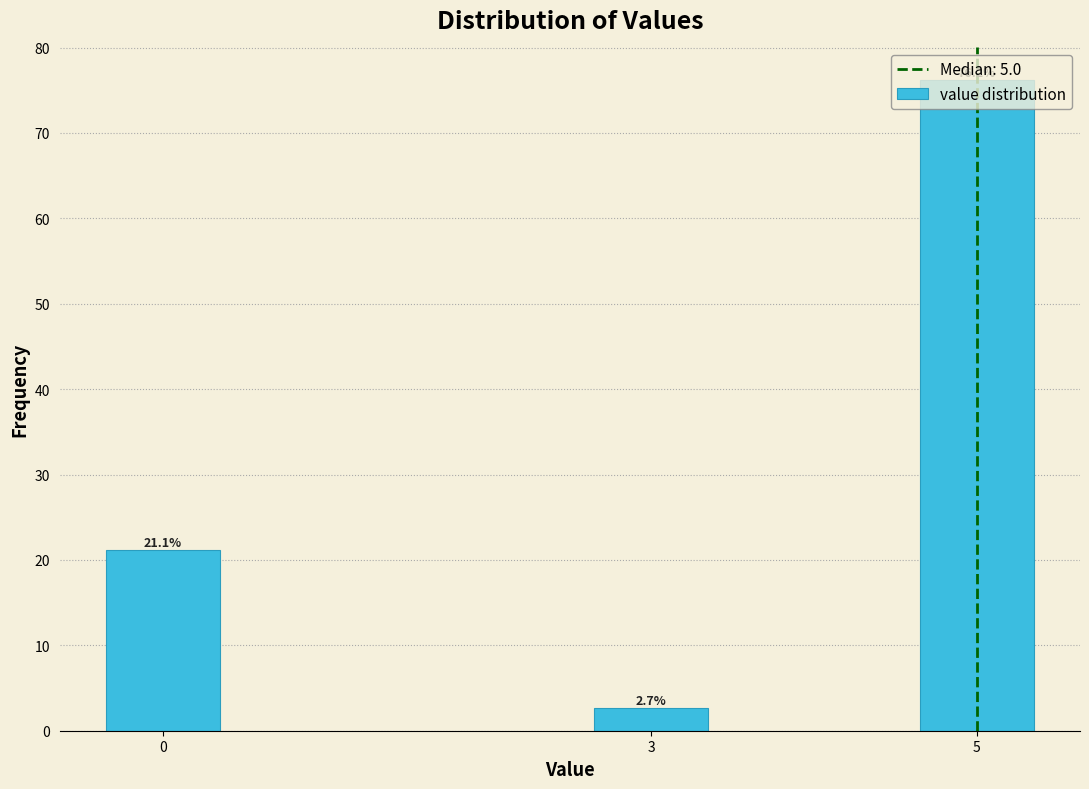

What is the greatest value displayed?

76.2